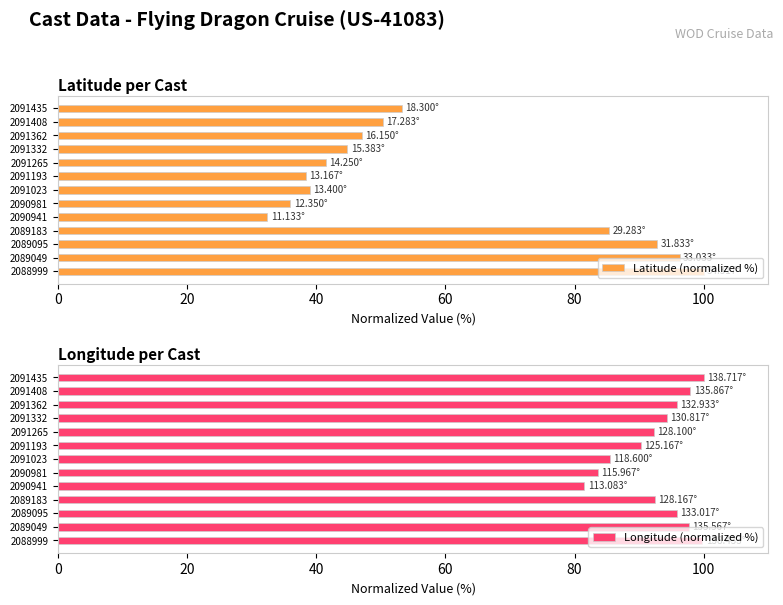

What is the difference between the second highest and minimum values in the Latitude (normalized %) series?

63.8